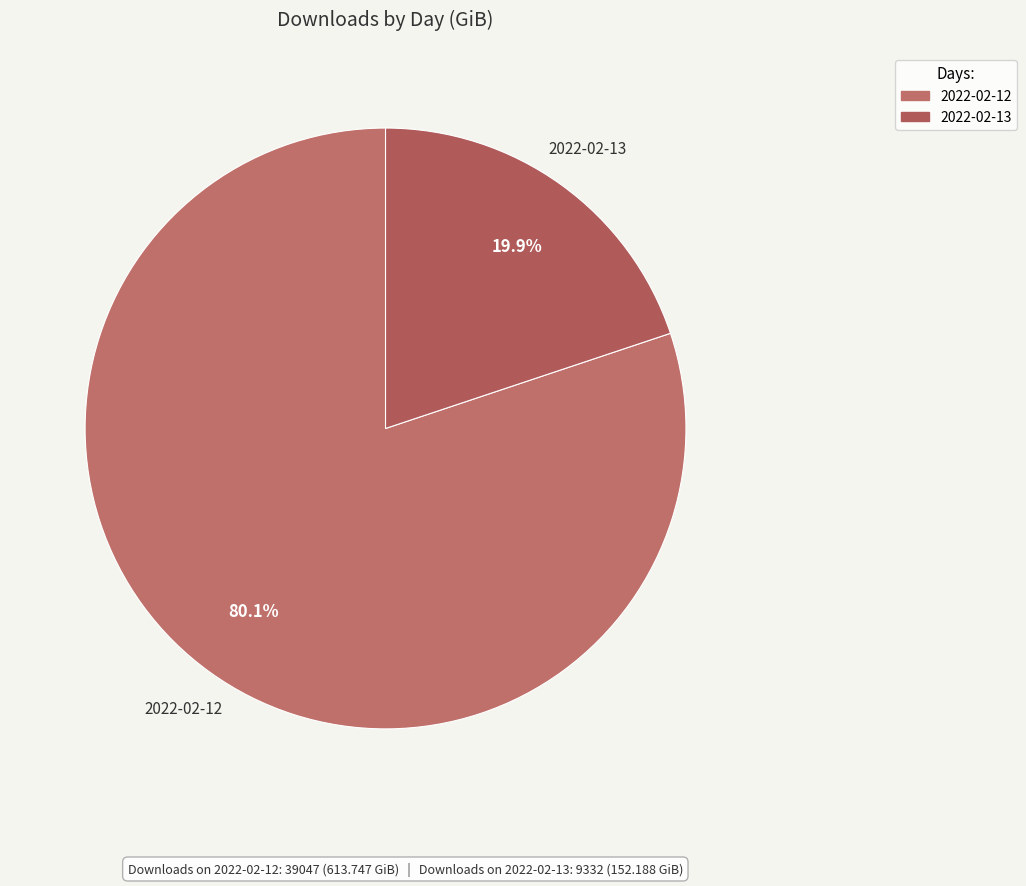

What percentage is the 2022-02-12 slice, to the nearest percent?

80%